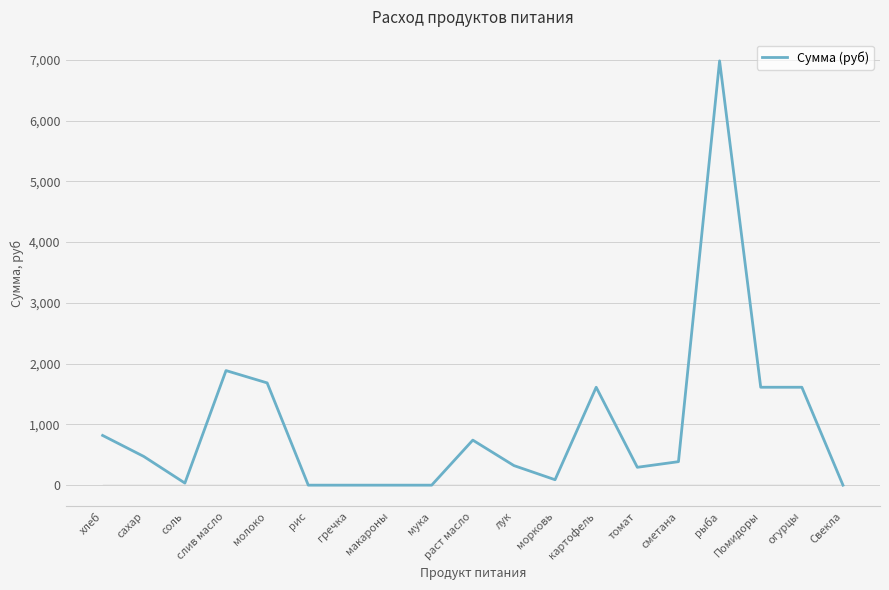

What is the sum of the values at Свекла and молоко?

1682.6